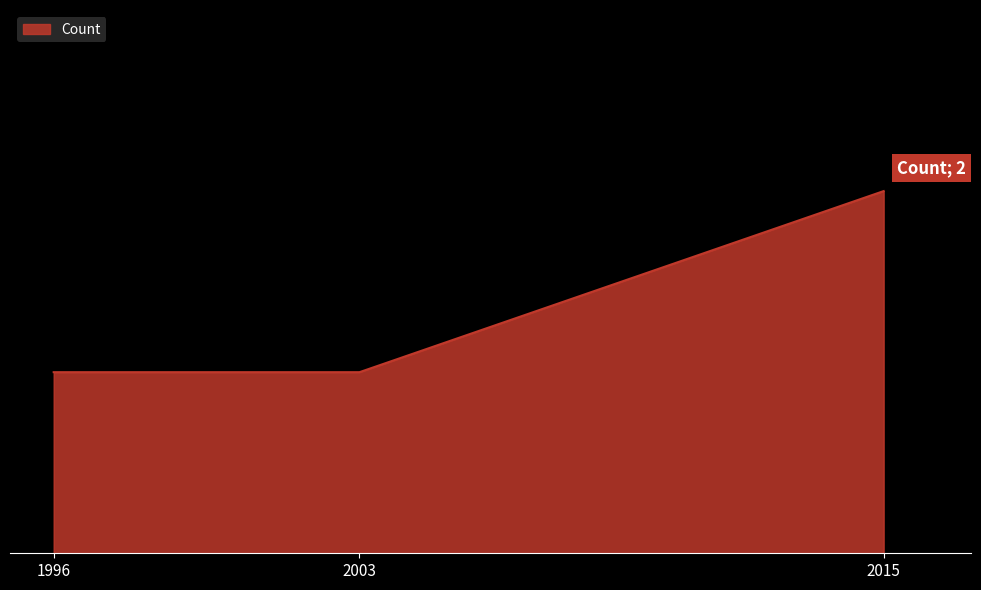

What is the sum of all values?

4